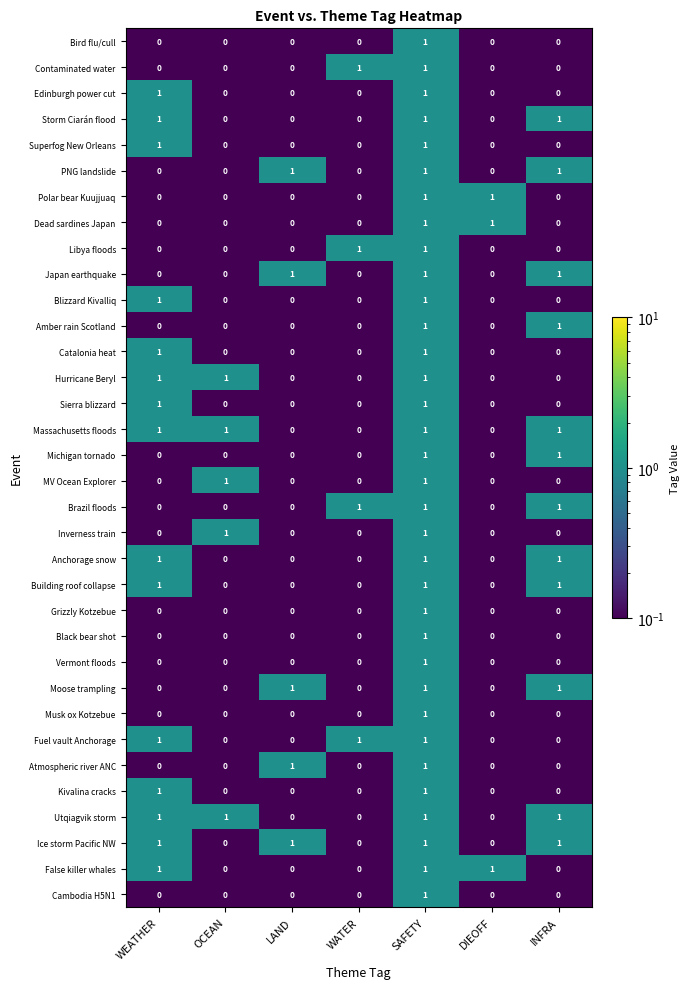

At which category is the sum across all series the highest?

SAFETY